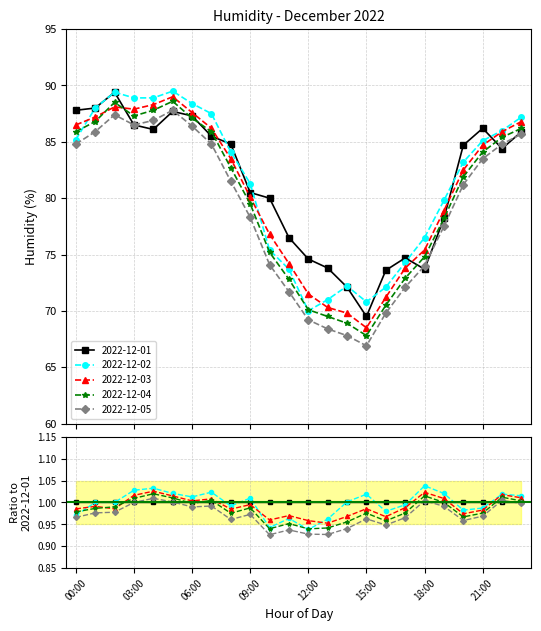

What is the total value across all series at 21:00?

423.6